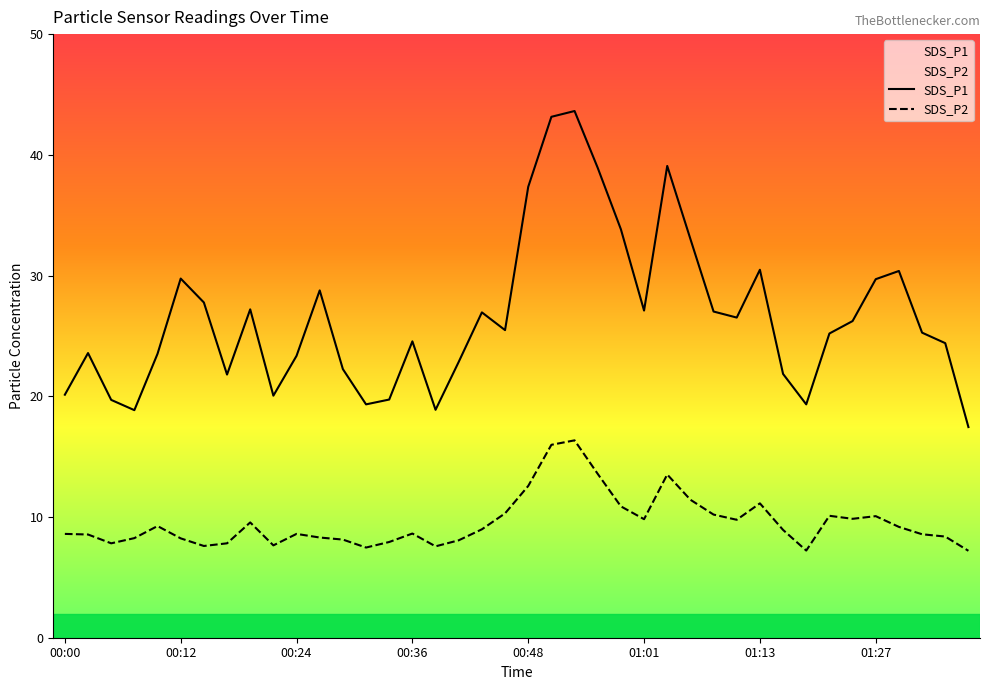

Which series has the largest total across all categories?

SDS_P1